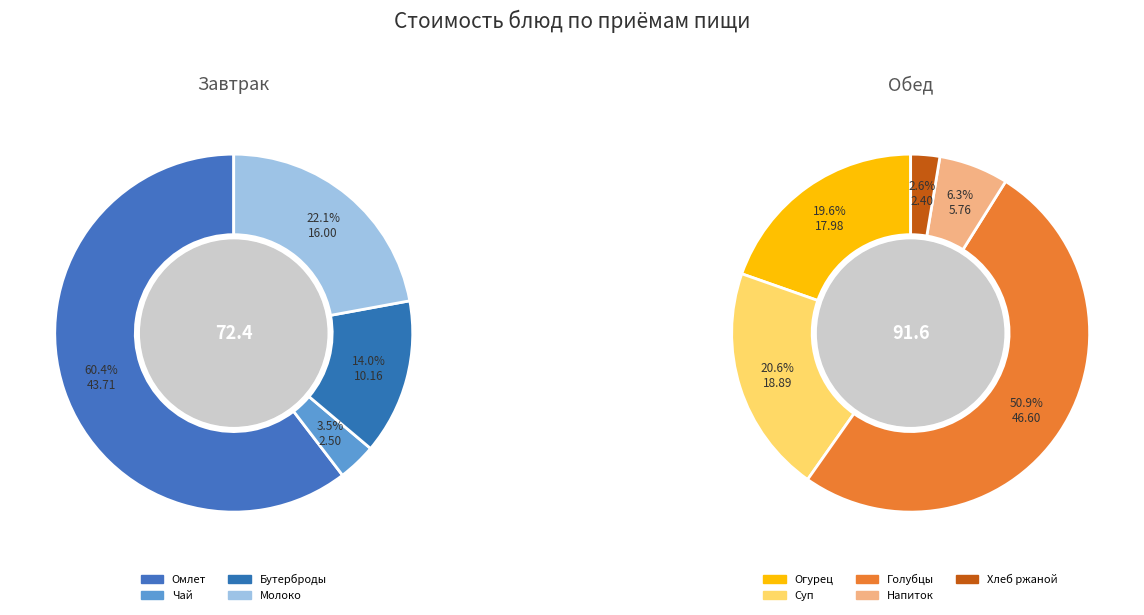

True or false: Обед (Напиток лимонный) accounts for 10% of the total.

False